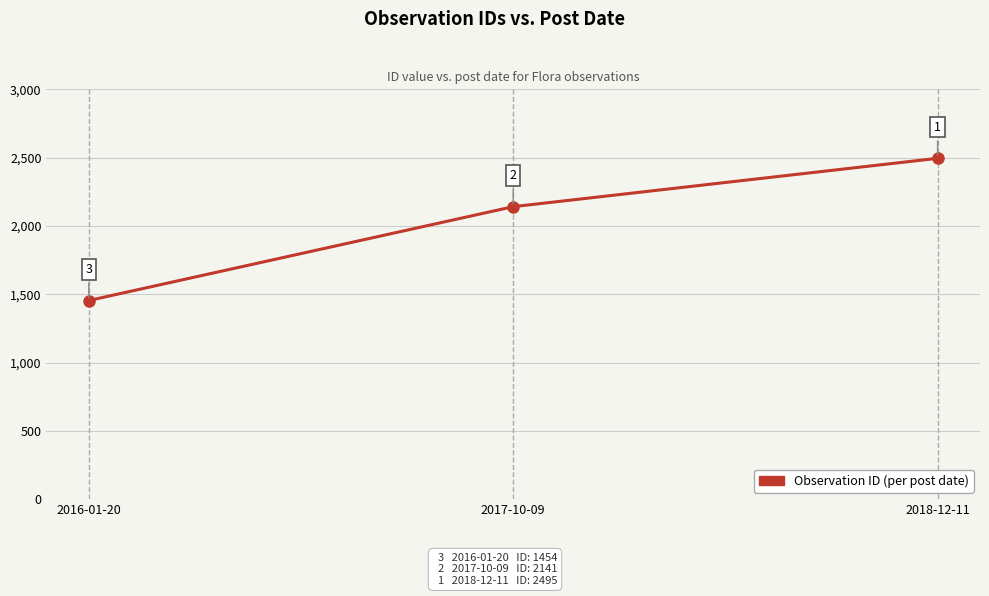

How many lines are shown in the chart?

1